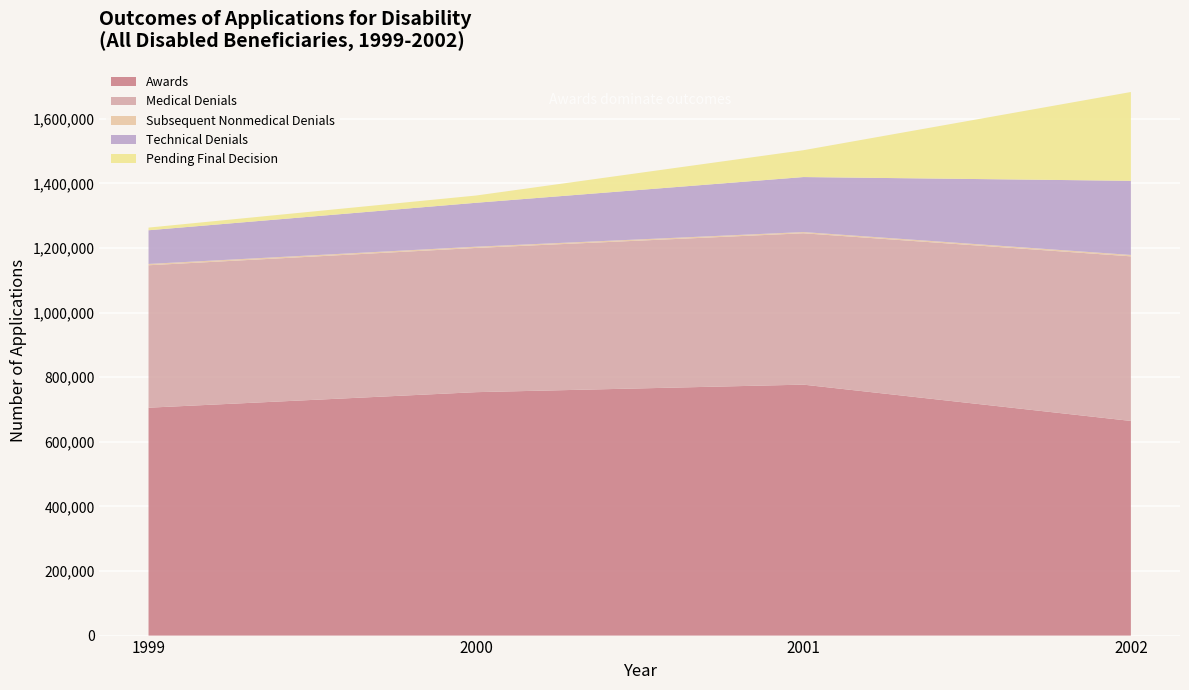

Reading left to right, transcribe all the data shown in this chart.

Awards: 705595	753666	776982	664582
Medical Denials: 441001	446519	468687	509650
Subsequent Nonmedical Denials: 4077	3853	3709	4308
Technical Denials: 104315	136014	170323	229536
Pending Final Decision: 8207	22403	83114	274936